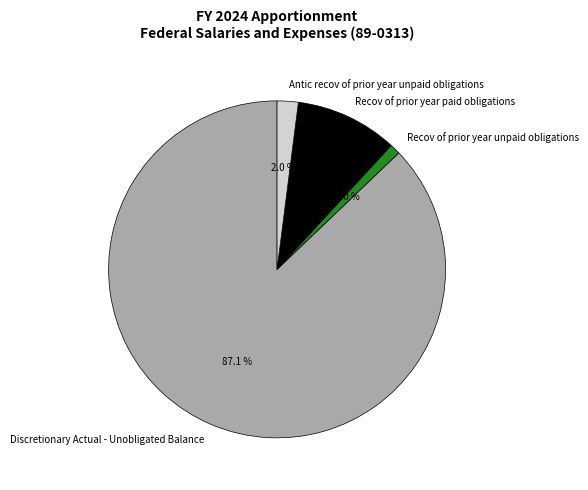

Is there a majority slice in this chart?

Yes